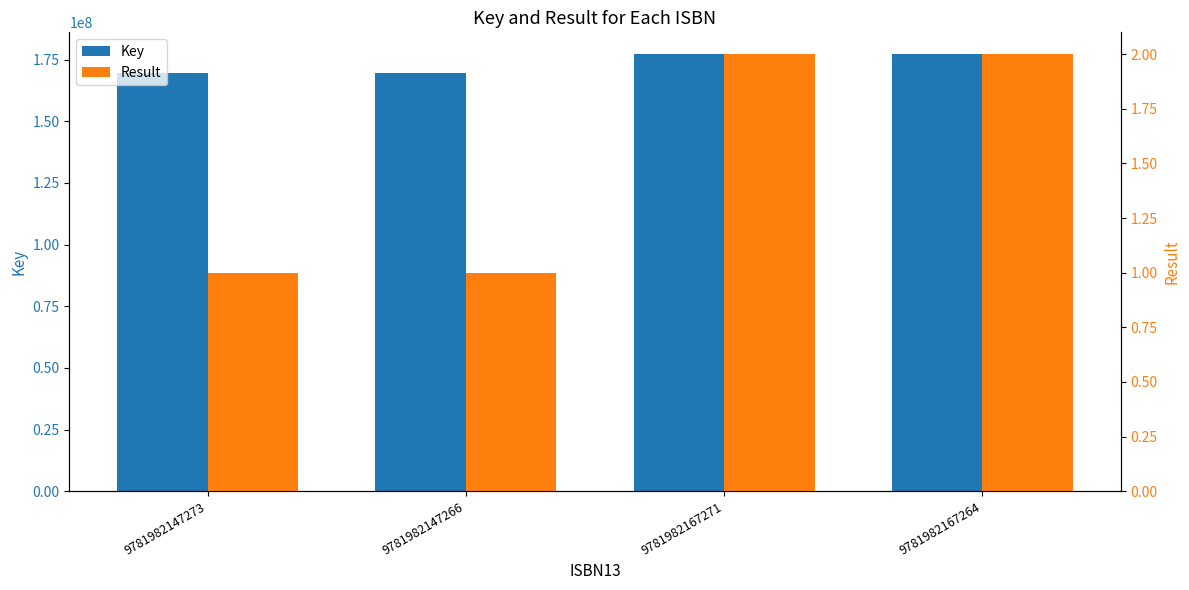

At which label is Key closest to 173355001?

9781982147273